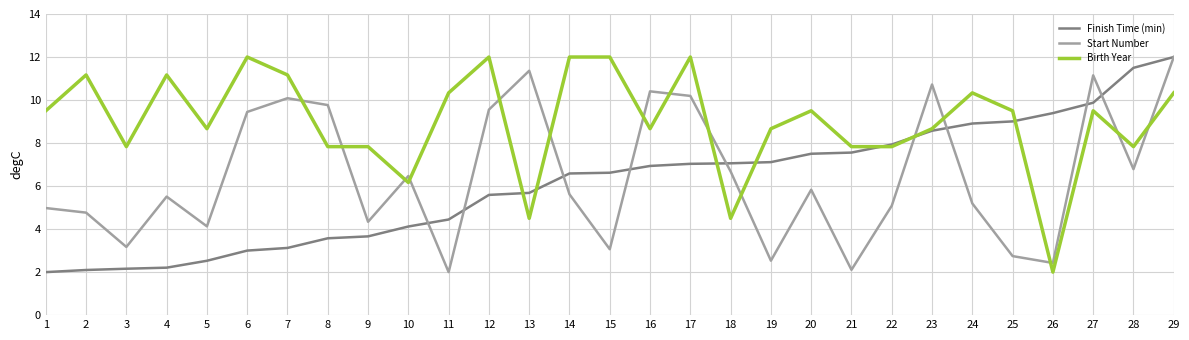

At 16, list the series in order from smallest to largest.

Finish Time (min), Birth Year, Start Number